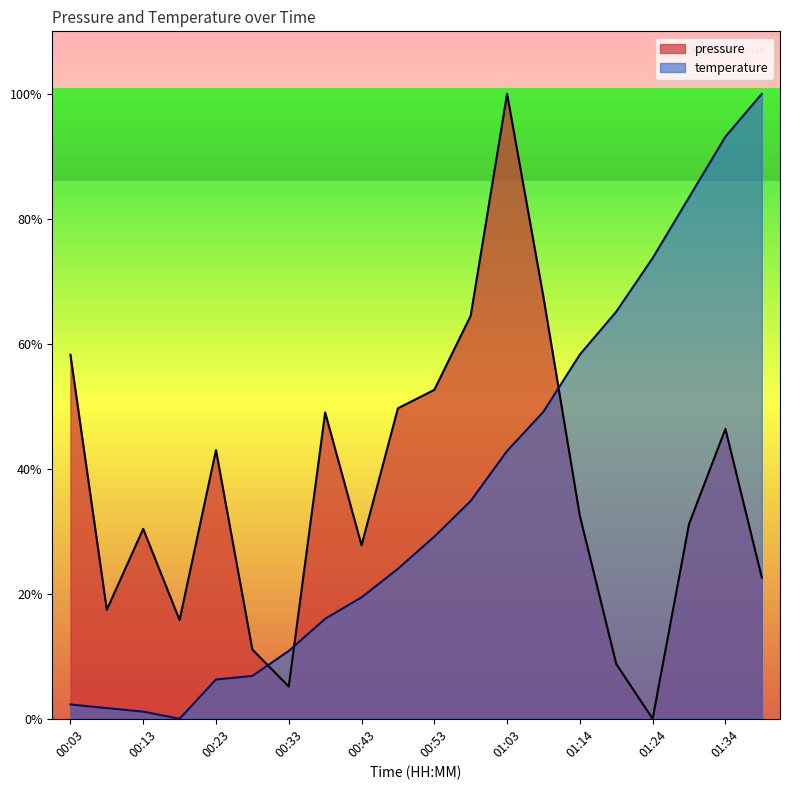

Does the chart display data point markers on the line(s)?

No